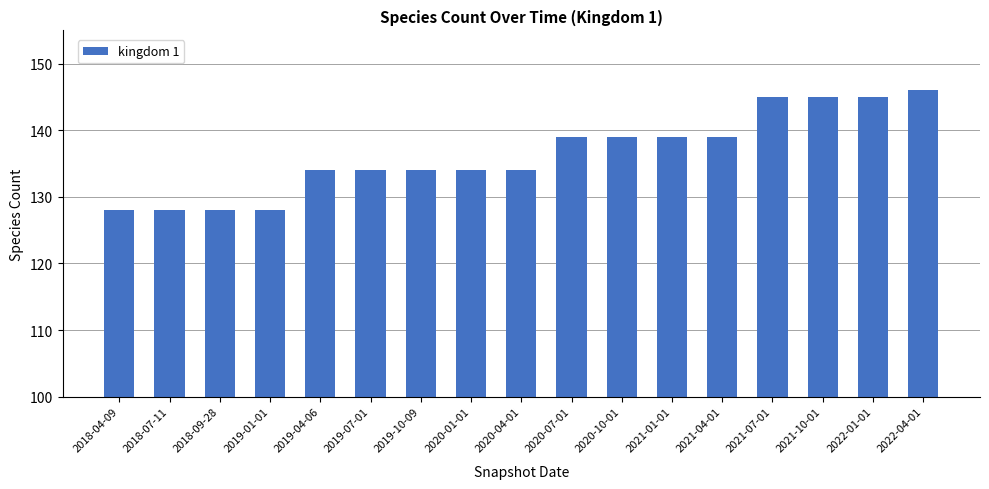

What is the maximum value shown in the chart?

146